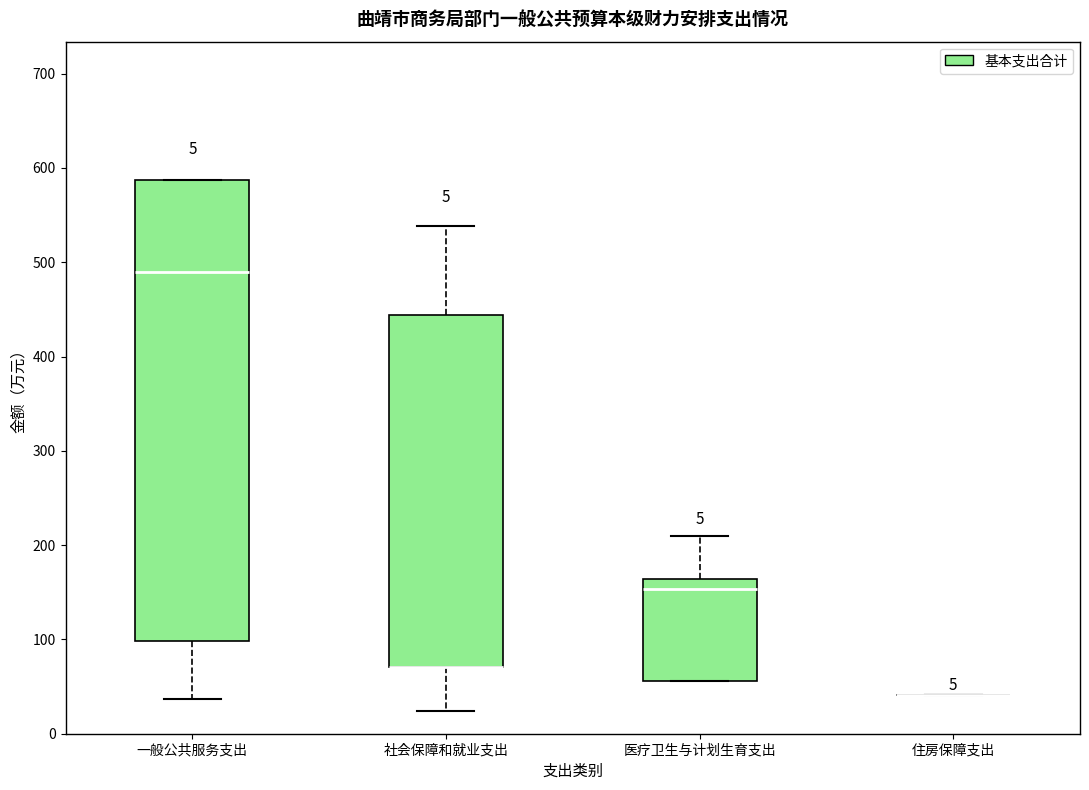

Comparing the boxes themselves (not the whiskers), which one is the tallest?

一般公共服务支出